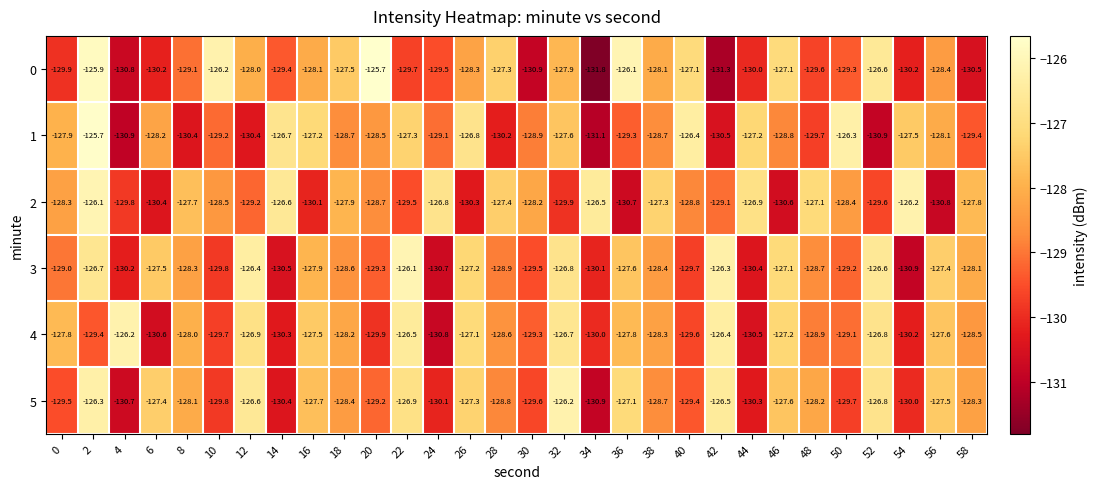

What is the total value across all series at 4?

-778.6